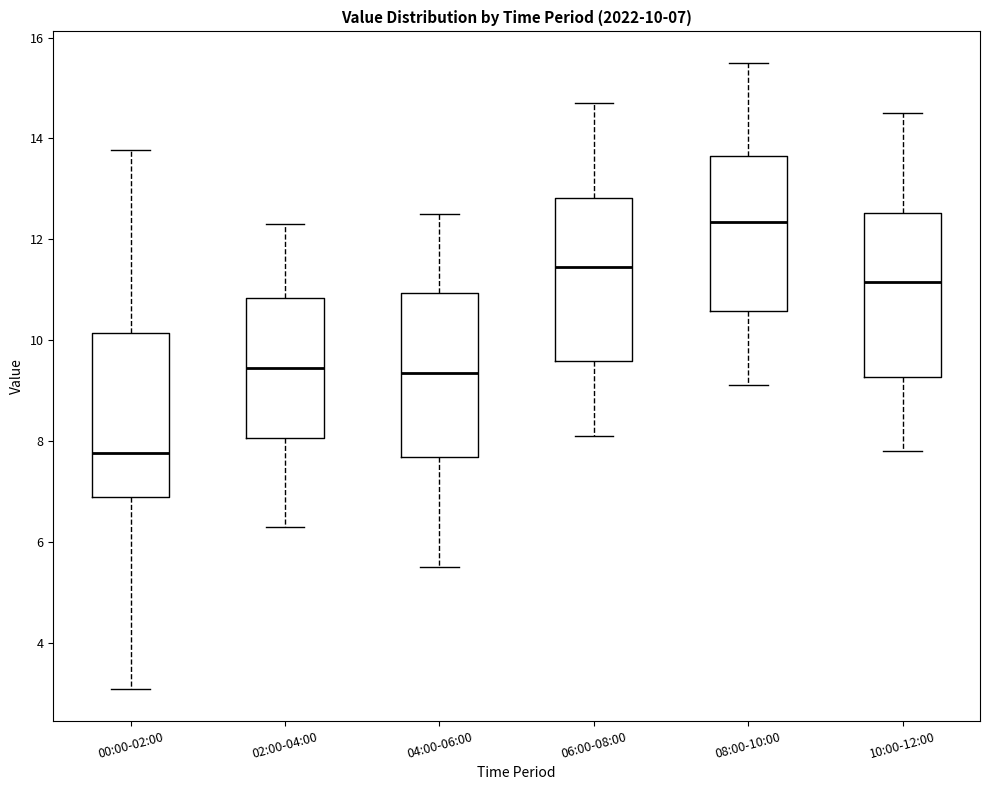

Which box's median line is the lowest?

00:00-02:00